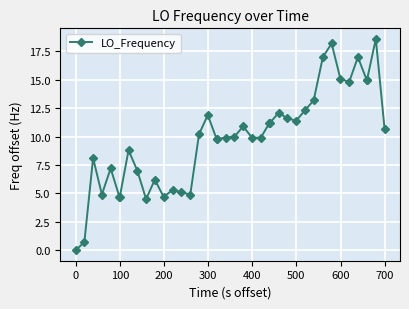

What is the maximum value shown in the chart?

18.6